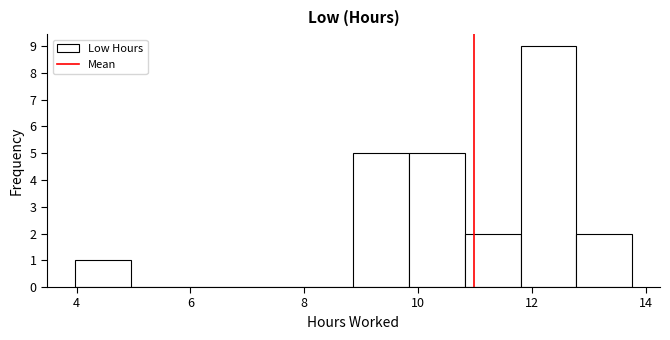

Reading left to right, transcribe this chart: for each bar, give the range it covers on the x-axis and its height. Neither the bar edges nor the heights are printed on the chart, so give them approximately, as read against the axes.

4.0 to 5.0: 1
5.0 to 6.0: 0
6.0 to 7.0: 0
7.0 to 7.8: 0
7.8 to 8.8: 0
8.8 to 9.8: 5
9.8 to 10.8: 5
10.8 to 11.8: 2
11.8 to 12.8: 9
12.8 to 13.8: 2